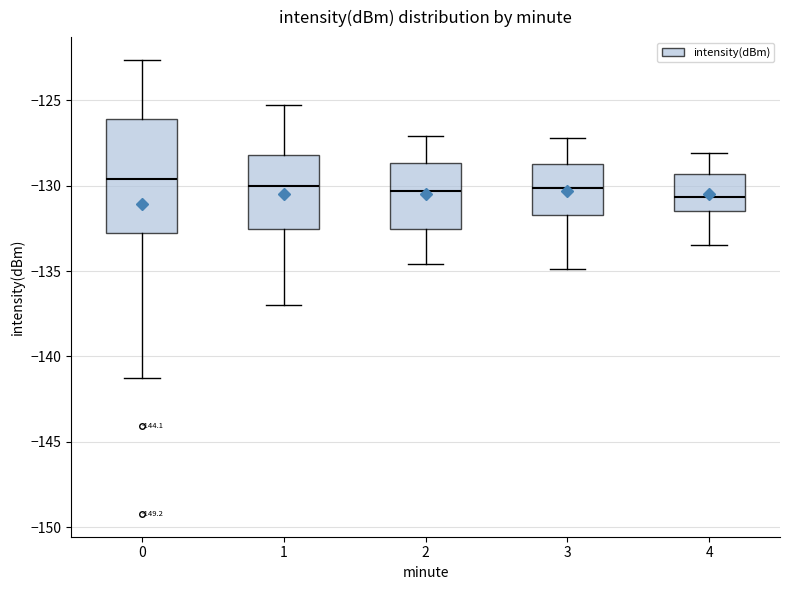

Where does the median line of the box at x = 1 sit on the y-axis? The values are not printed on the chart, so give them approximately, as read against the axis.

-130.0